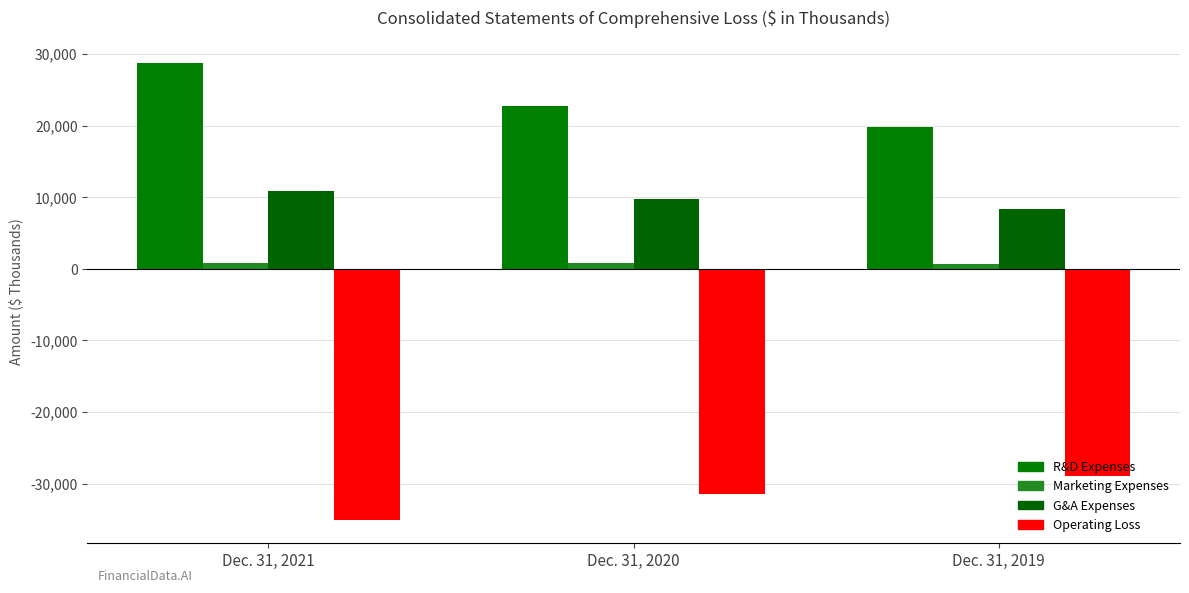

At which category is the sum across all series the highest?

Dec. 31, 2021